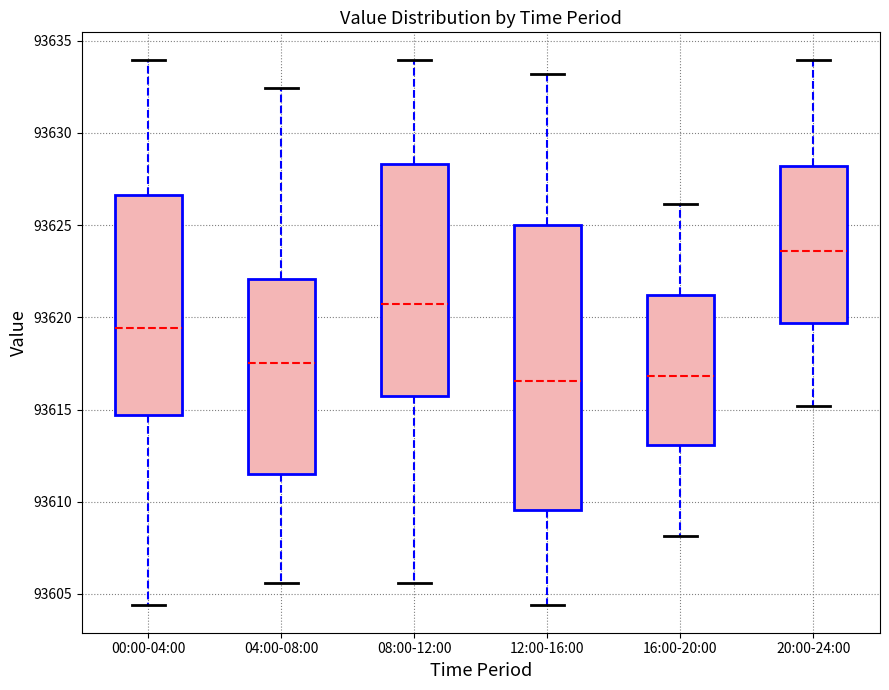

Reading left to right, read every box against the y-axis: the position of its median line, the range the box covers, and the ends of its whiskers. The values are not printed on the chart, so give them approximately, as read against the axis.

00:00-04:00: median 93619.5, box 93614.5 to 93626.5, whiskers 93604.5 to 93634.0
04:00-08:00: median 93617.5, box 93611.5 to 93622.0, whiskers 93605.5 to 93632.5
08:00-12:00: median 93620.5, box 93615.5 to 93628.5, whiskers 93605.5 to 93634.0
12:00-16:00: median 93616.5, box 93609.5 to 93625.0, whiskers 93604.5 to 93633.0
16:00-20:00: median 93617.0, box 93613.0 to 93621.0, whiskers 93608.0 to 93626.0
20:00-24:00: median 93623.5, box 93619.5 to 93628.0, whiskers 93615.0 to 93634.0